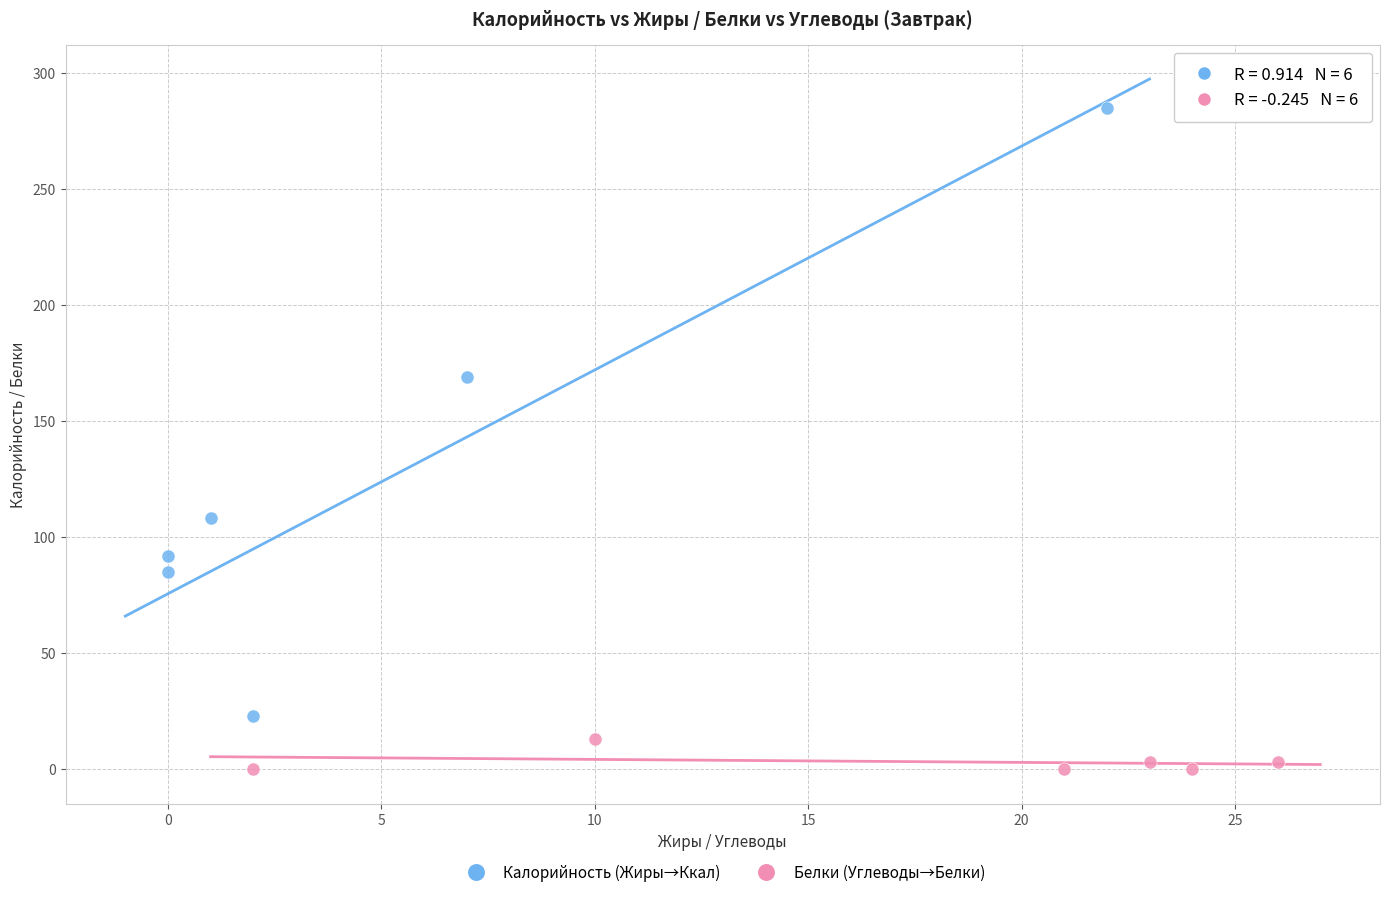

Which series reaches the minimum Y coordinate?

Белки (Углеводы→Белки)